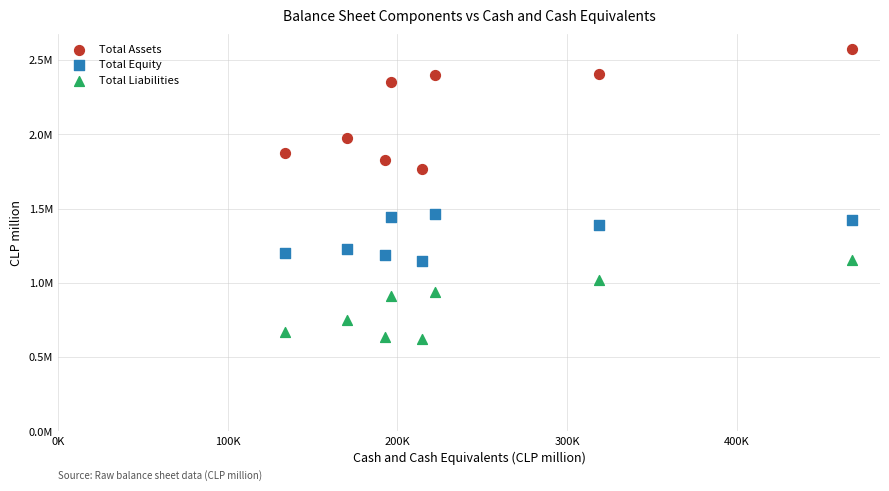

What are all the series names shown in the legend?

Total Assets, Total Equity, Total Liabilities